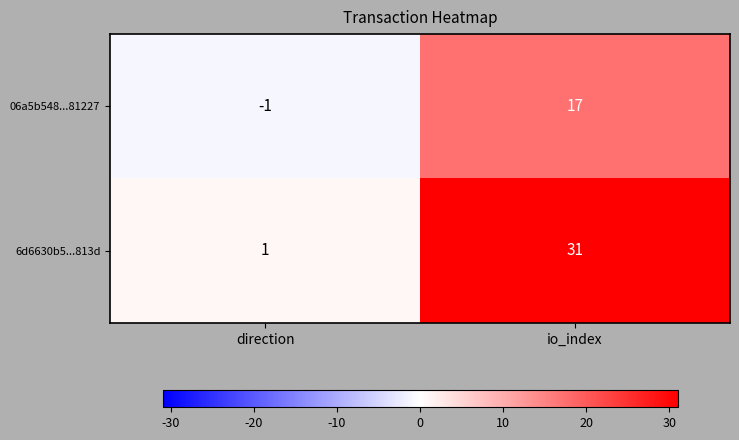

Which label corresponds to the largest value in the chart?

io_index